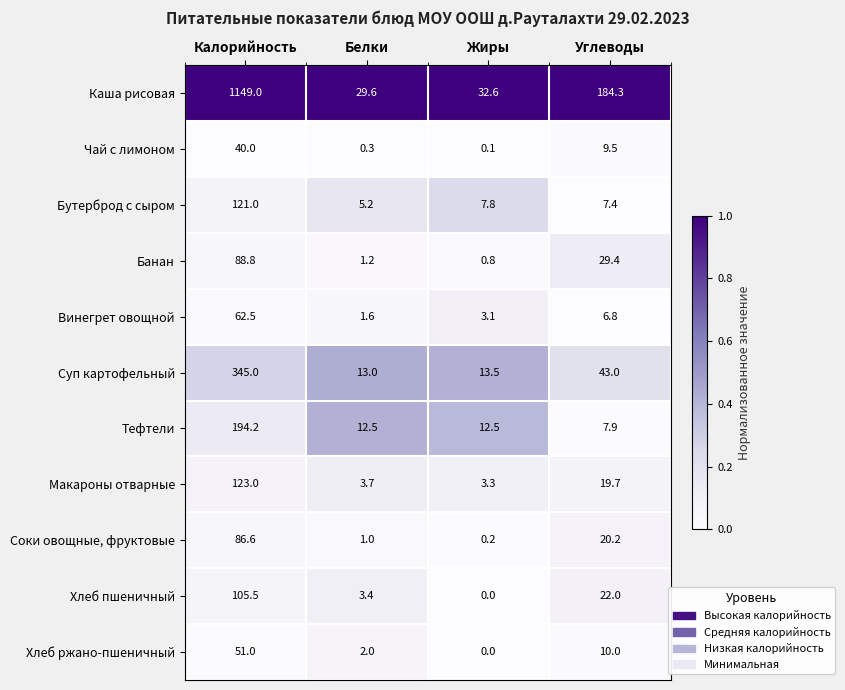

What is the total value across all series at Калорийность?

2366.6